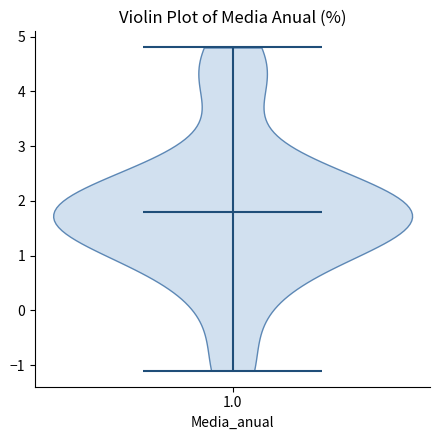

What is the lowest point the violin at x = 1.0 reaches on the y-axis? The values are not printed on the chart, so give them approximately, as read against the axis.

-1.1